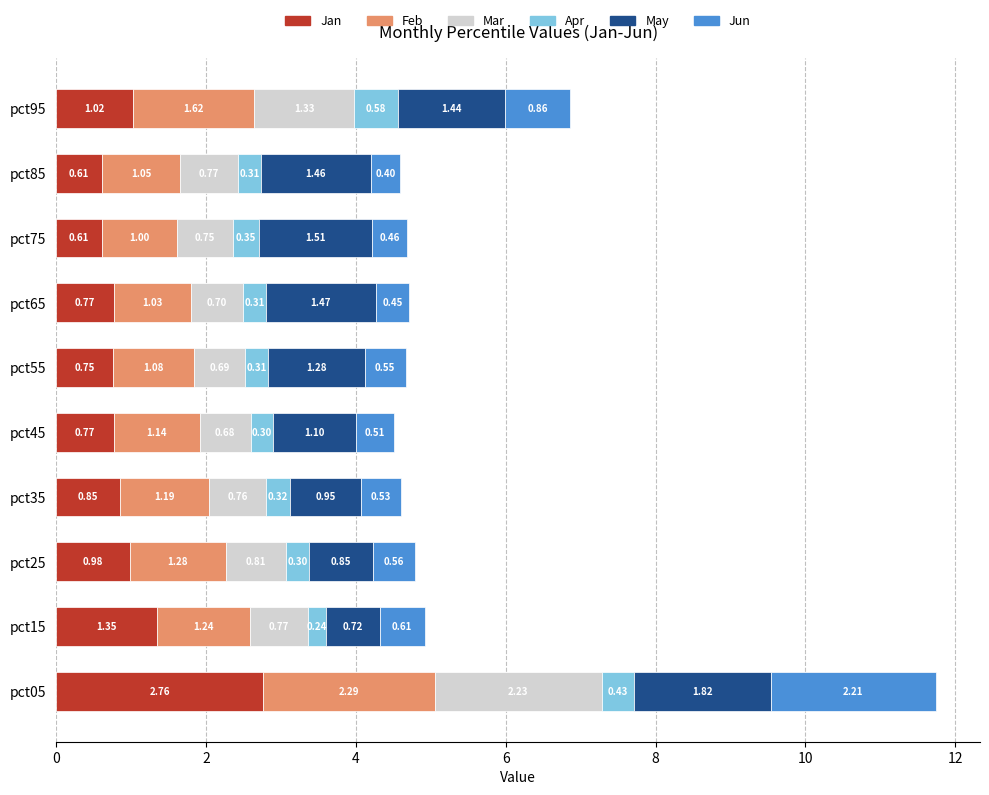

What is the total value across all series at pct65?

4.7